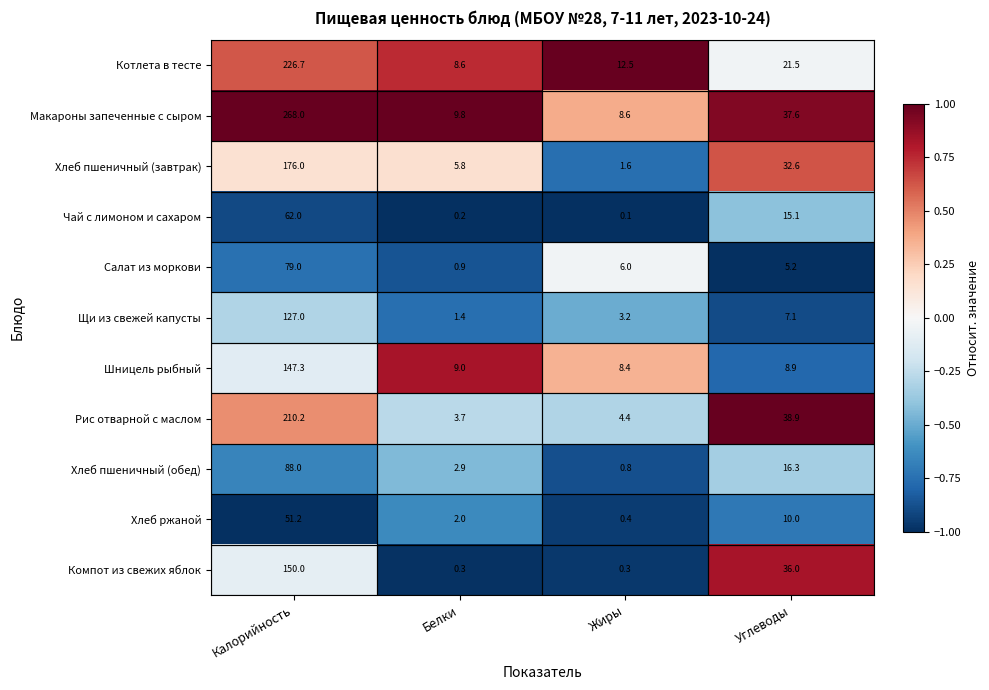

What is the spread (max minus min) of values at Жиры?

12.4